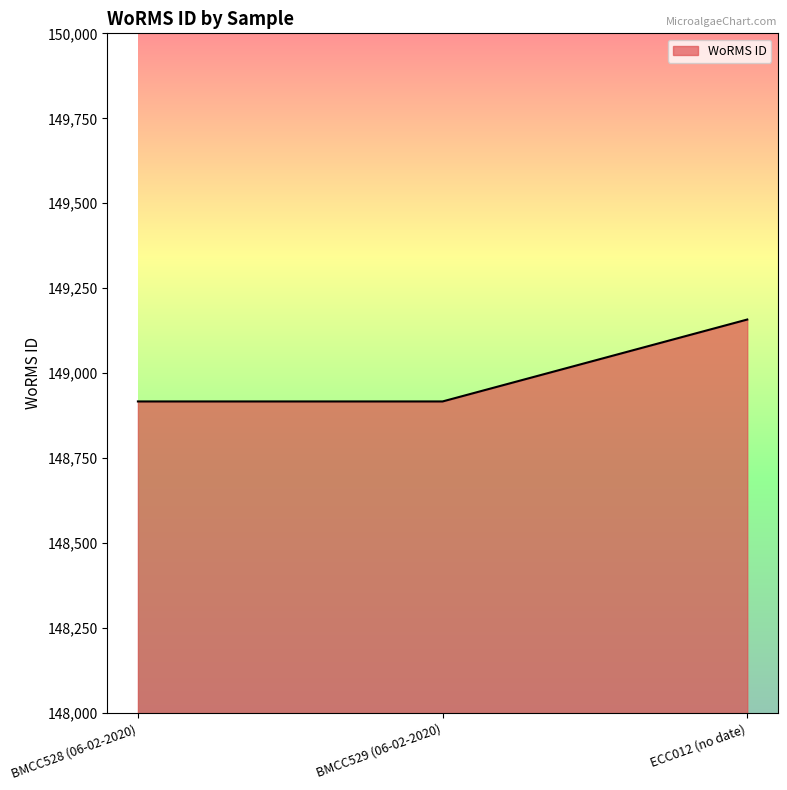

What is the minimum value shown in the chart?

148917